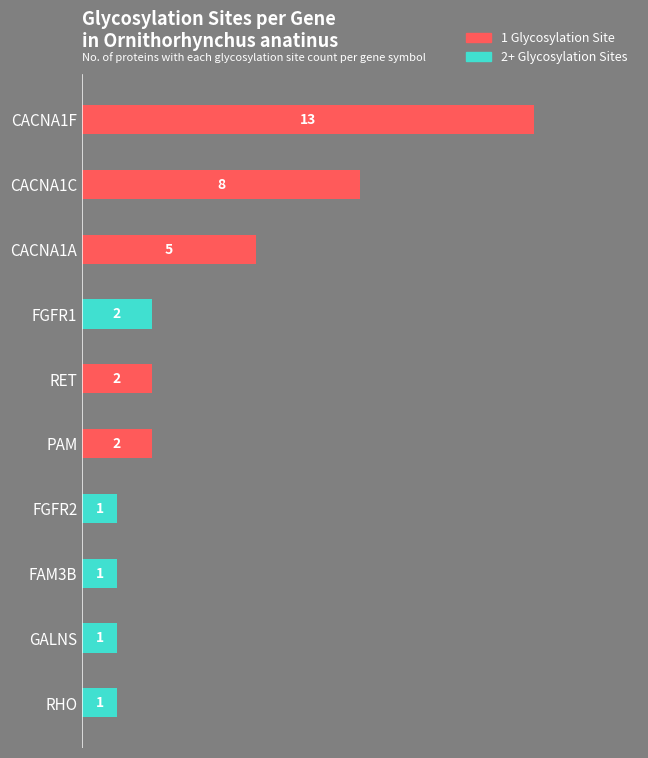

At which category is the sum across all series the highest?

CACNA1F